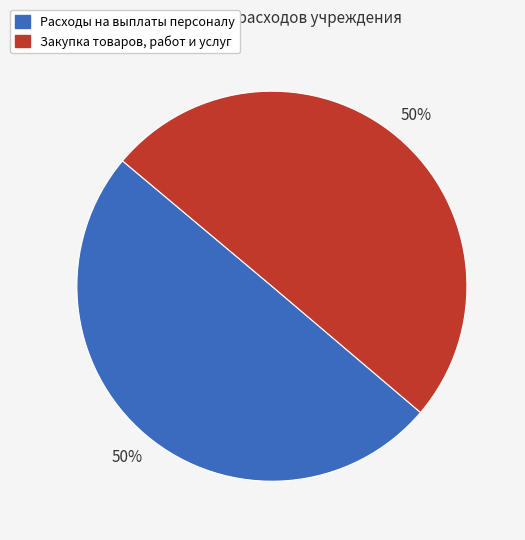

To the nearest percent, what percentage of the pie is Закупка товаров, работ и услуг?

50%